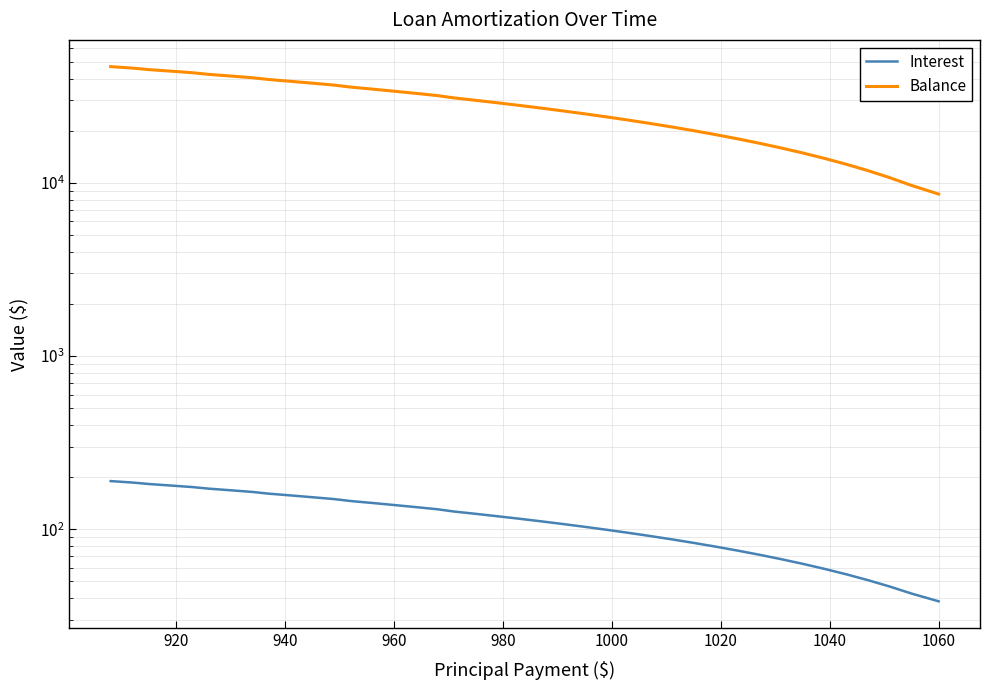

How many data points in Balance are less than 29047?

20